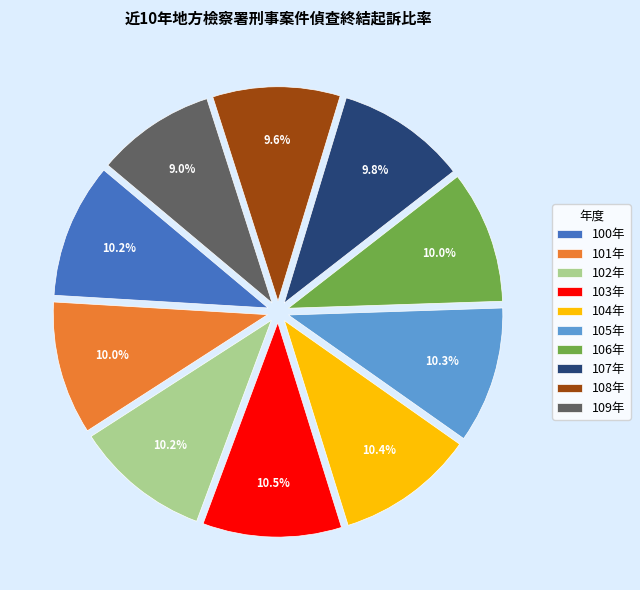

Is 105年 the majority of the pie?

No